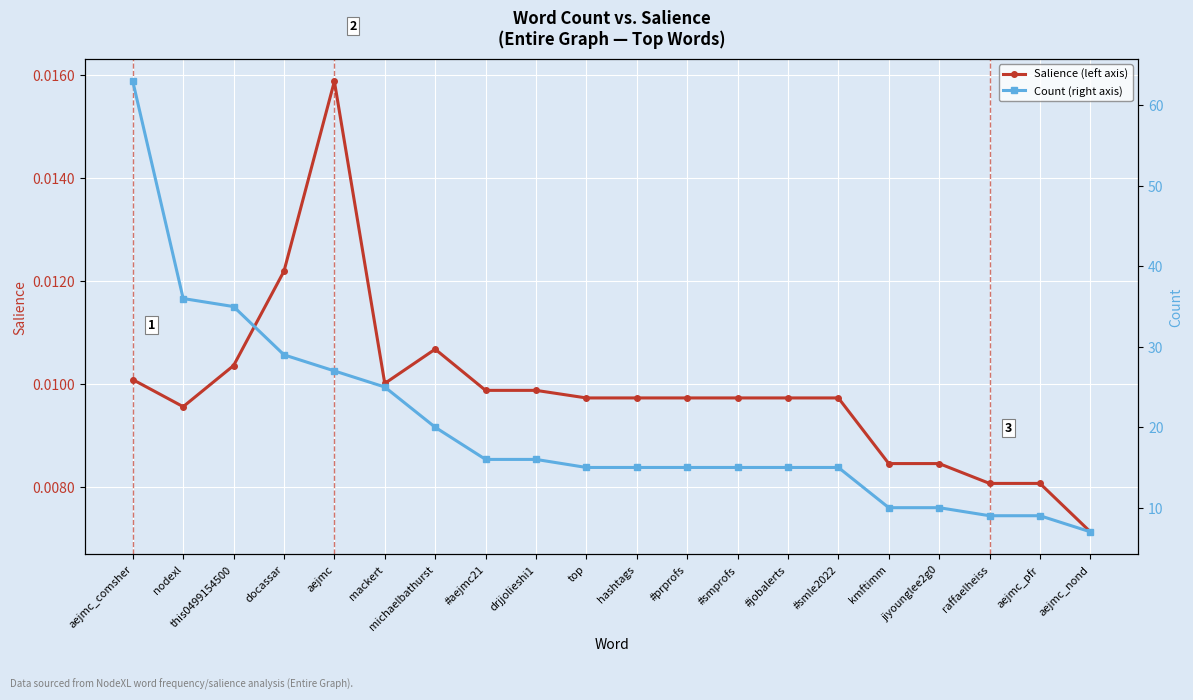

What is the greatest value displayed?

63.0